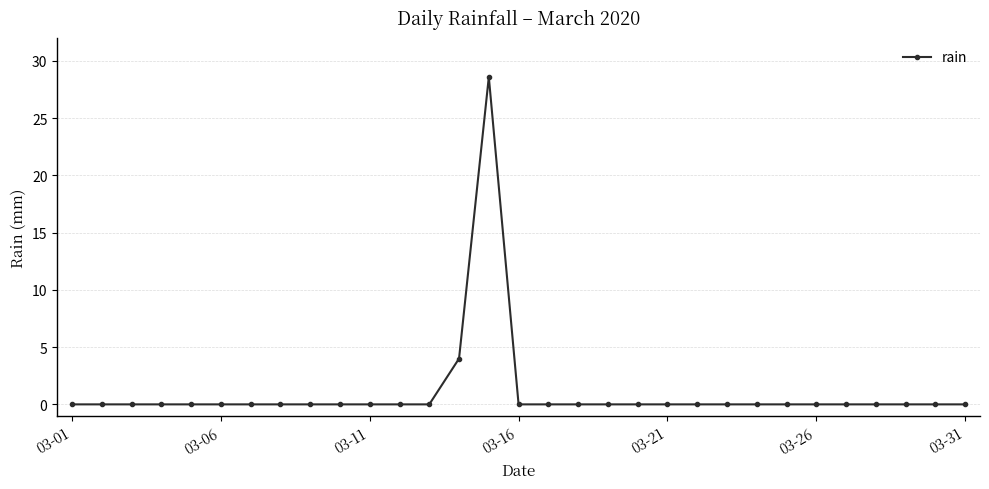

What is the sum of all values?

32.6